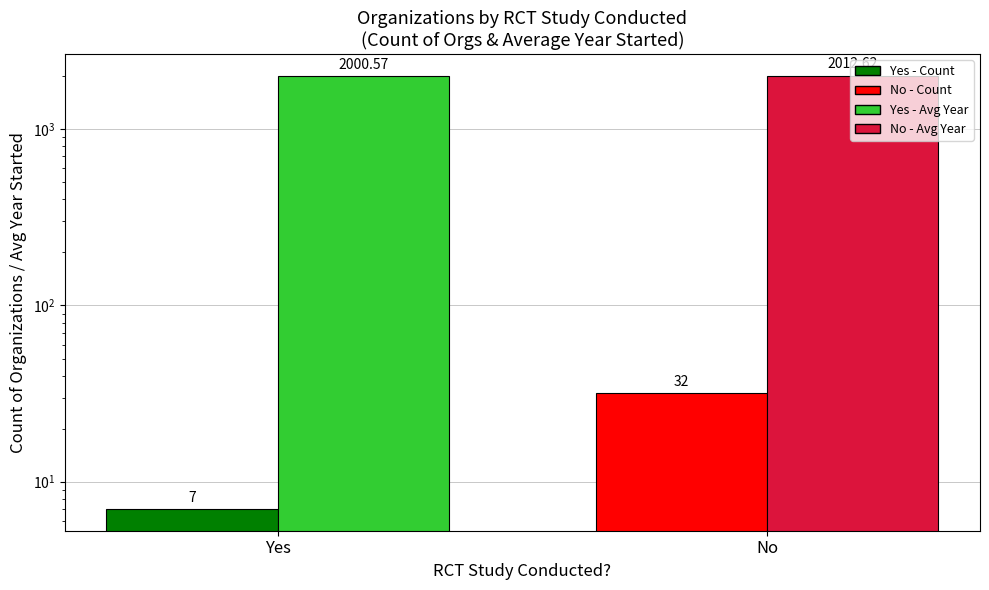

What is the minimum value for Count?

7.0